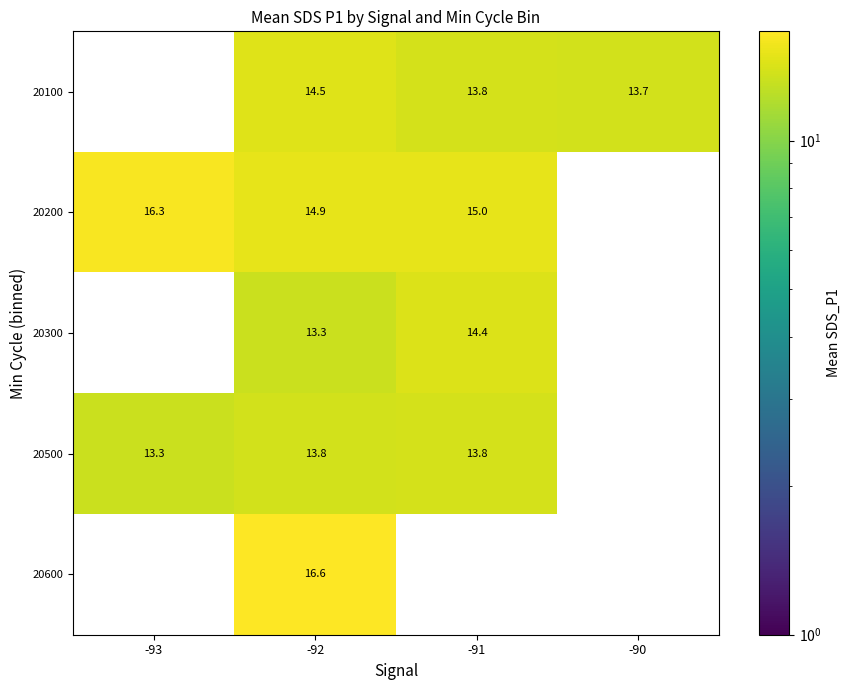

What is the maximum value shown in the chart?

16.6